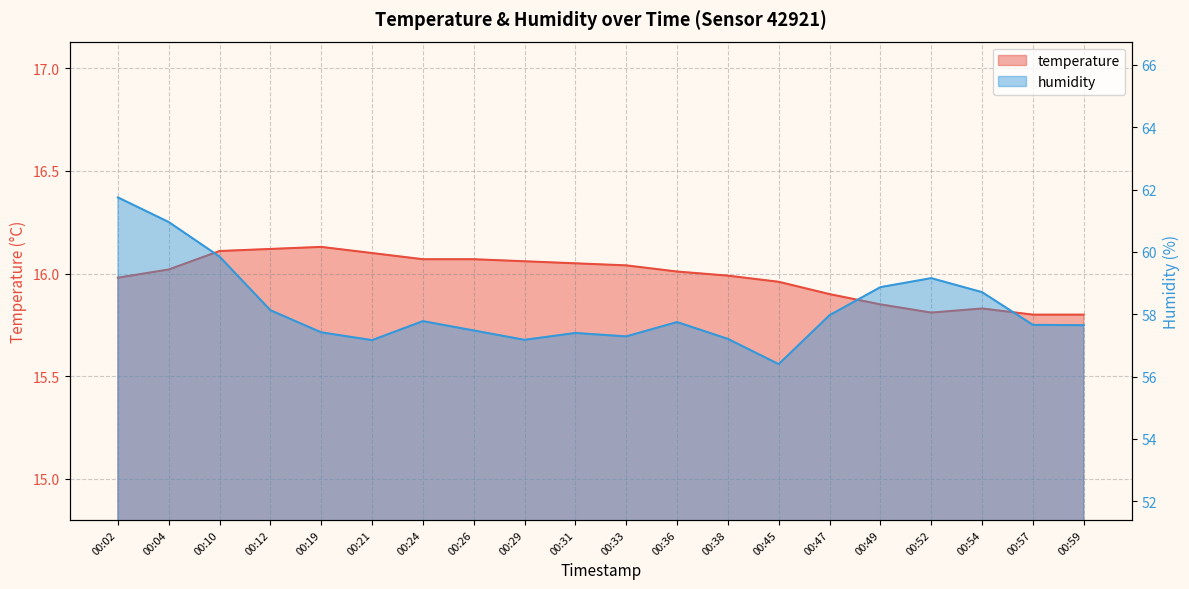

Between 00:12 and 00:29, which series saw the biggest shift?

humidity